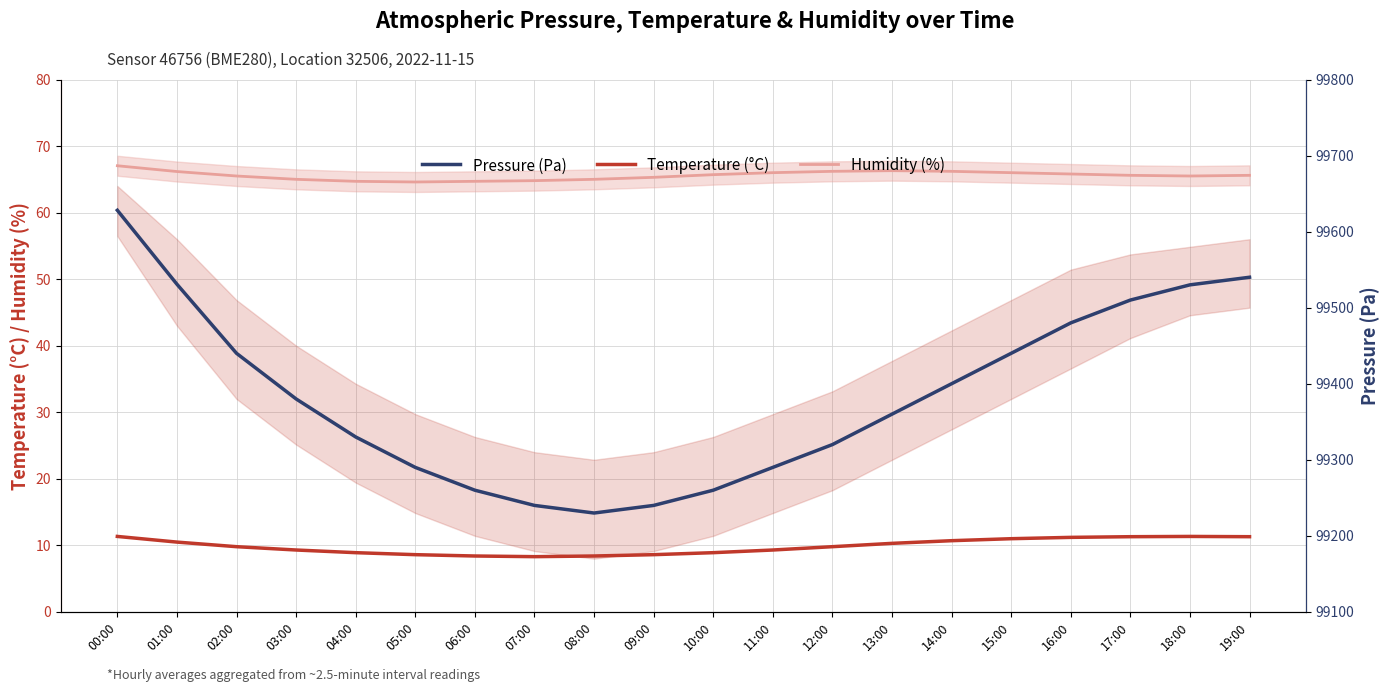

Rank the categories by Pressure (Pa) value from highest to lowest.

00:00, 19:00, 01:00, 18:00, 17:00, 16:00, 02:00, 15:00, 14:00, 03:00, 13:00, 04:00, 12:00, 05:00, 11:00, 06:00, 10:00, 07:00, 09:00, 08:00